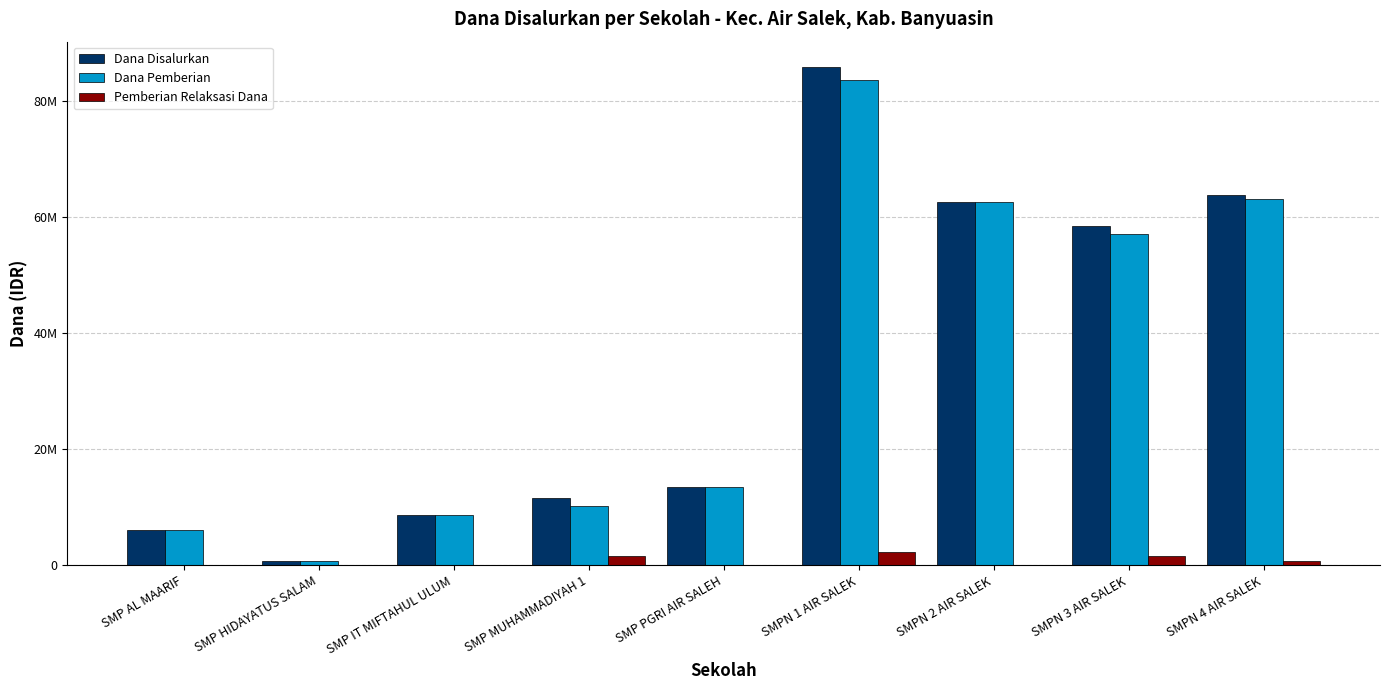

Between SMPN 2 AIR SALEK and SMPN 3 AIR SALEK, which series saw the biggest shift?

Dana Pemberian